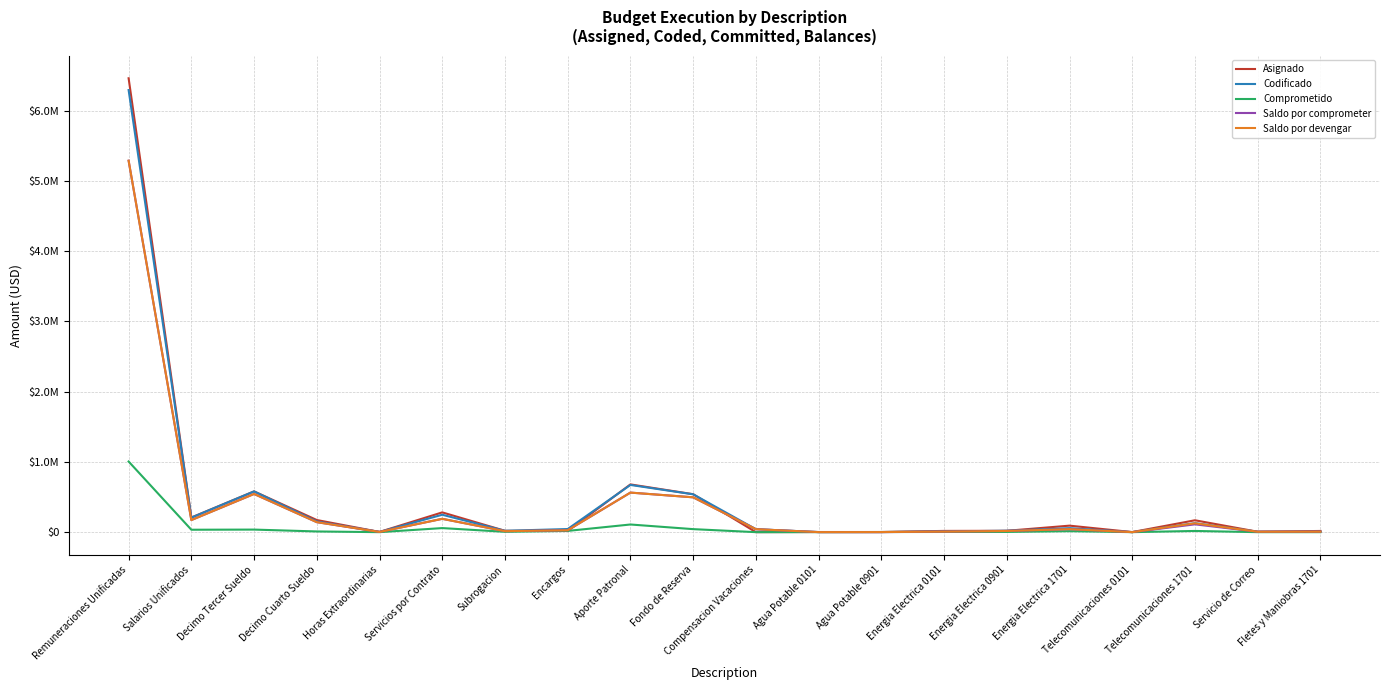

What is the difference between the second highest and minimum values in the Saldo por comprometer series?

562859.7